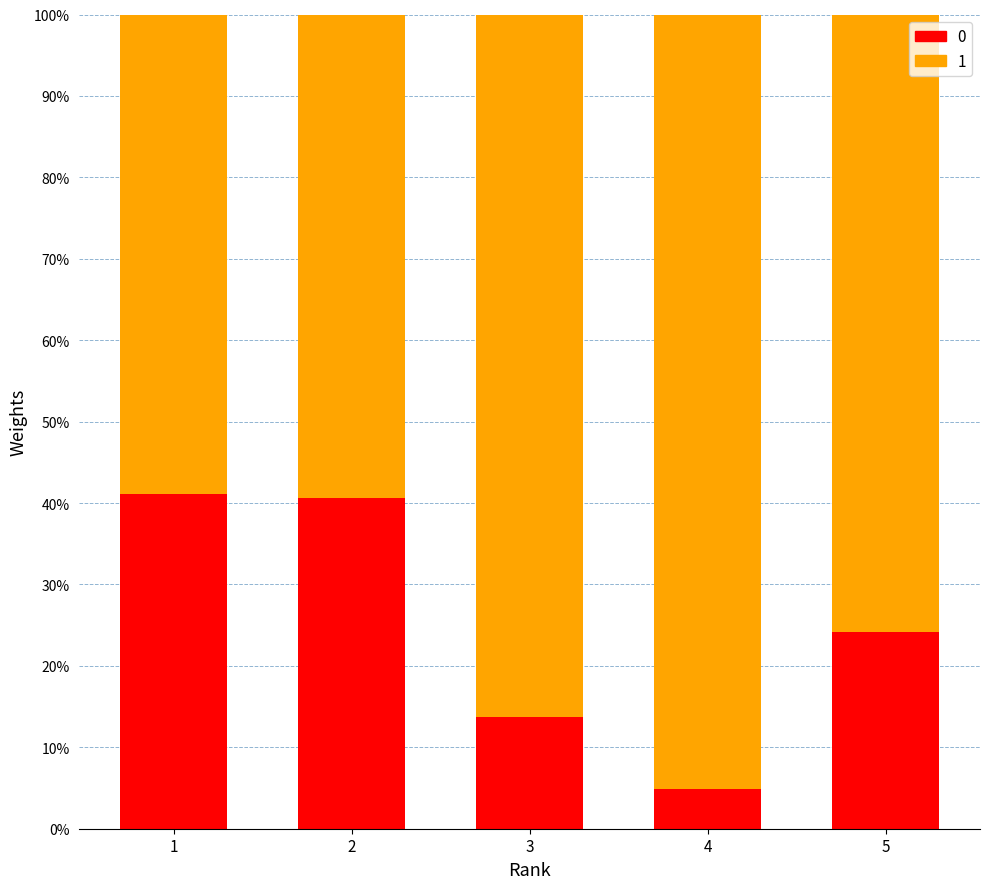

What is the total value across all series at 3?

100.0